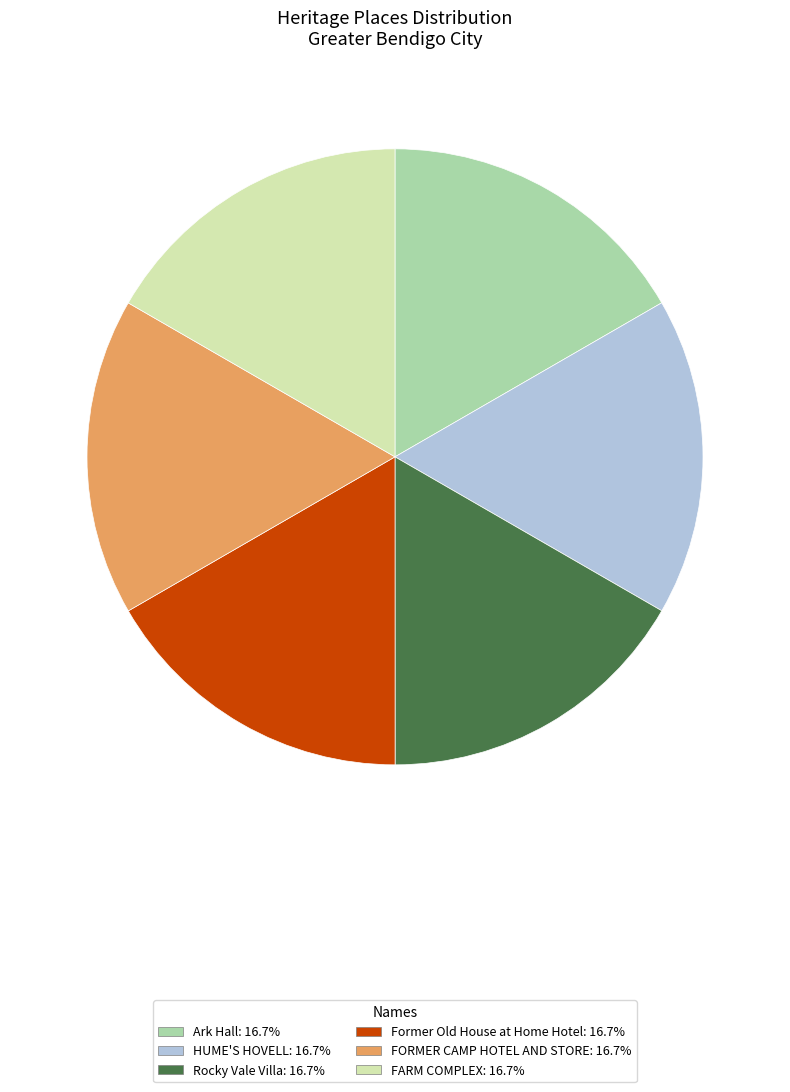

Is Former Old House at Home Hotel the majority of the pie?

No